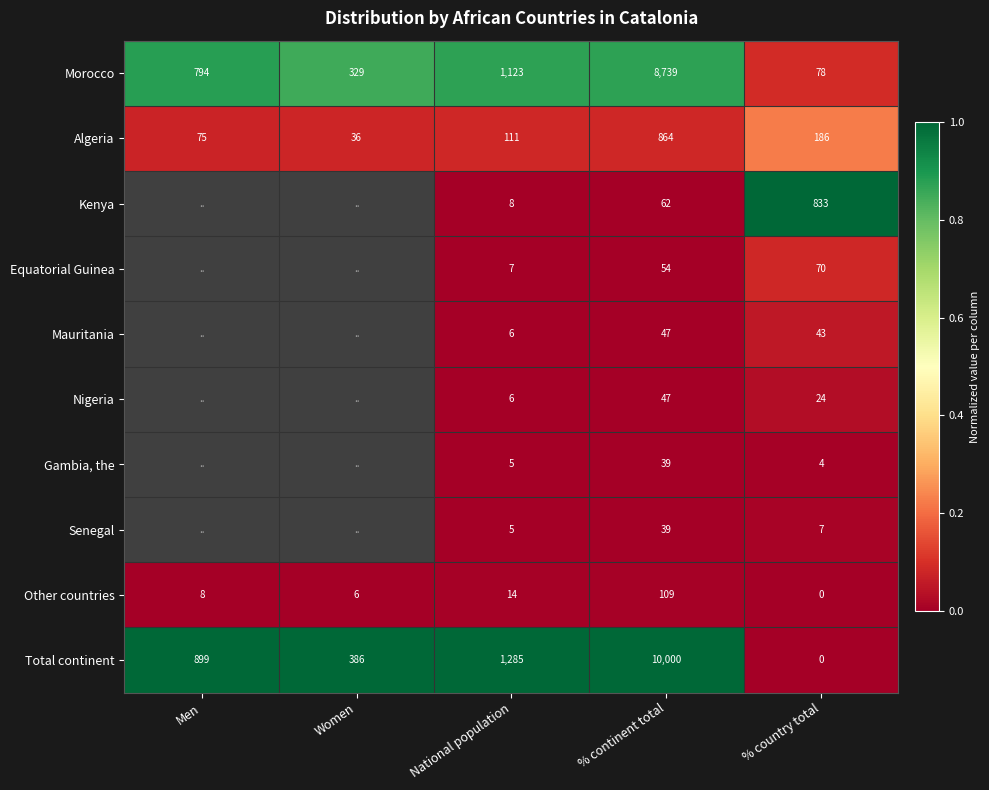

At which label does Total continent reach its peak?

% continent total